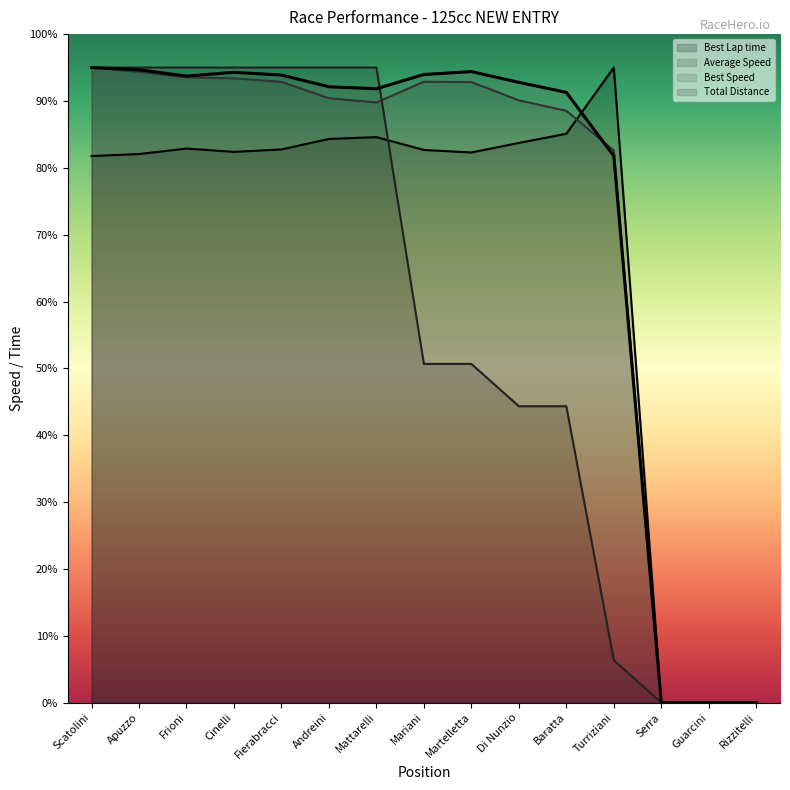

What is the label of the 3rd point from the right?

Serra